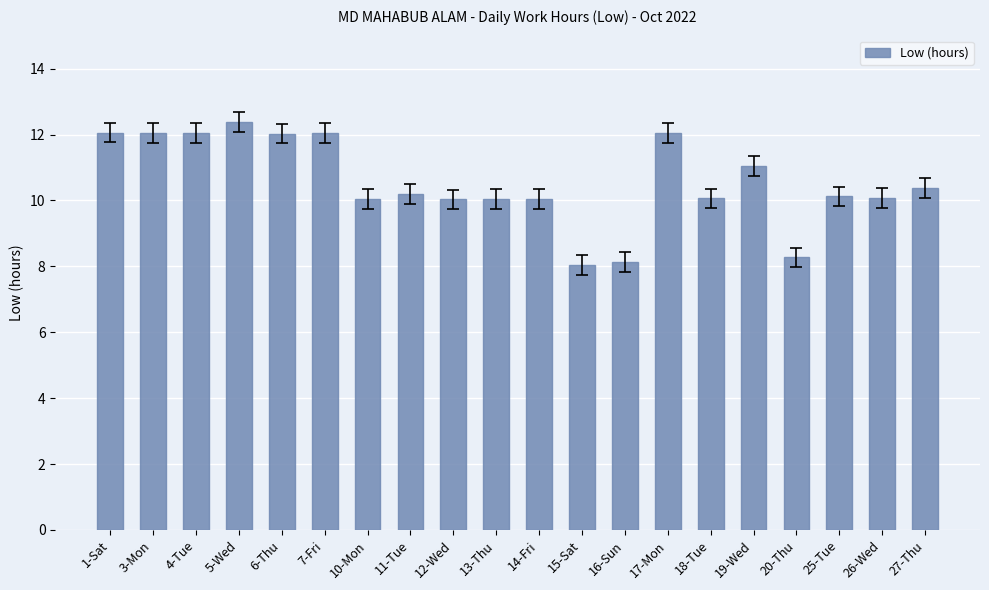

What is the smallest value displayed?

8.1